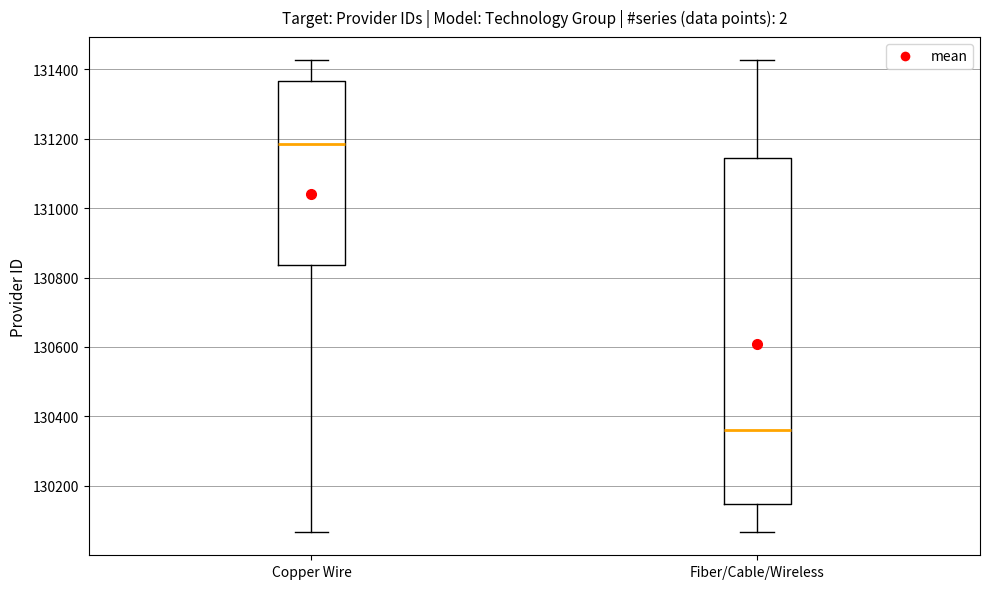

Where does the median line of the box for Copper Wire sit on the y-axis? The values are not printed on the chart, so give them approximately, as read against the axis.

131180